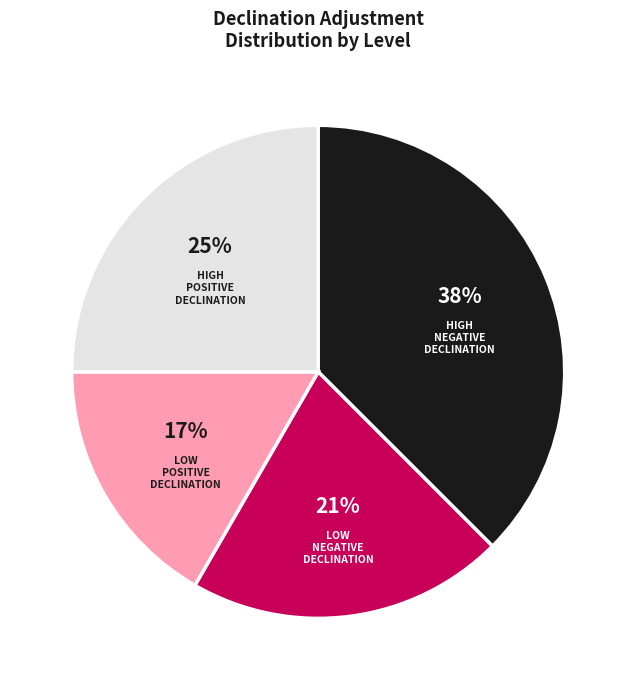

Is there a majority slice in this chart?

No